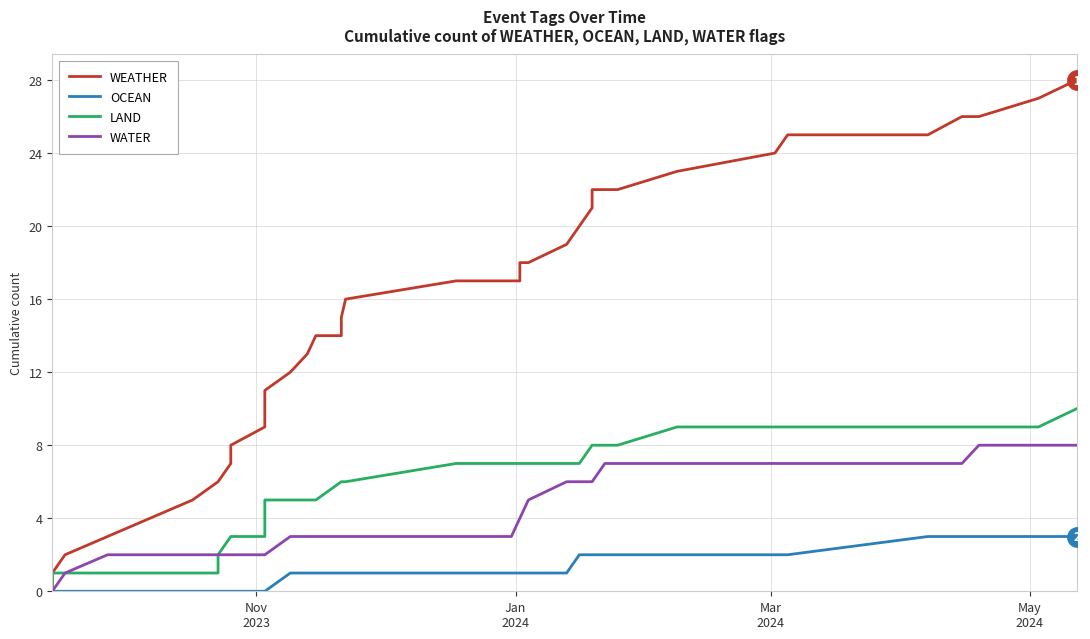

True or false: WEATHER and LAND intersect in this chart.

False